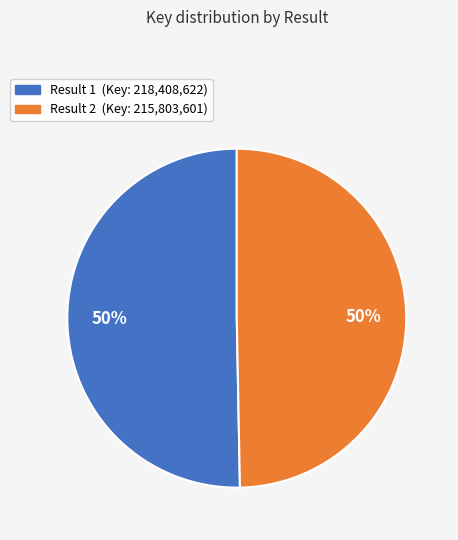

Is it true that Result 1 (Key: 218,408,622) is 50% of the pie?

True